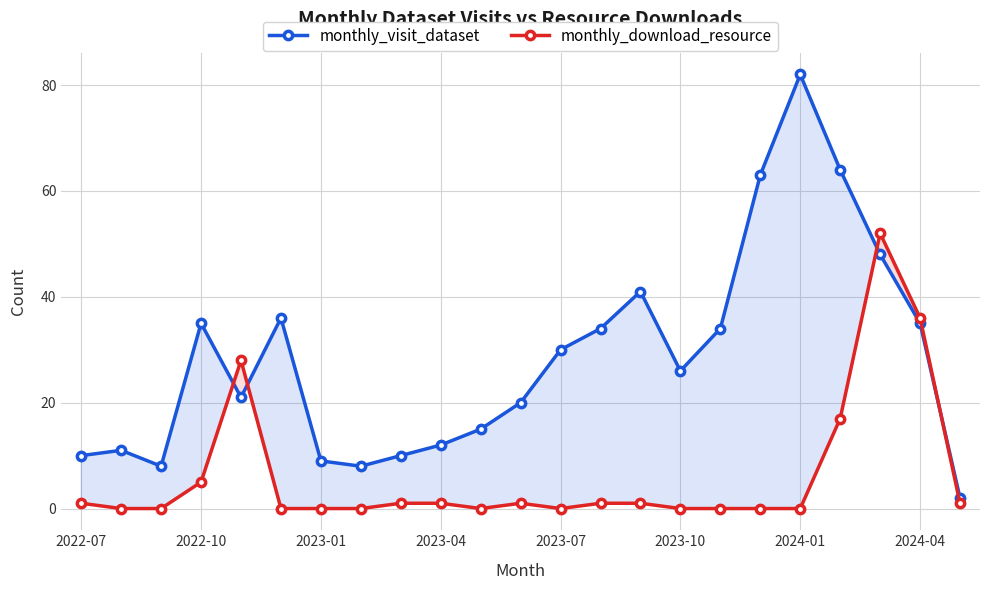

Which category has the highest value across all series?

2024-01